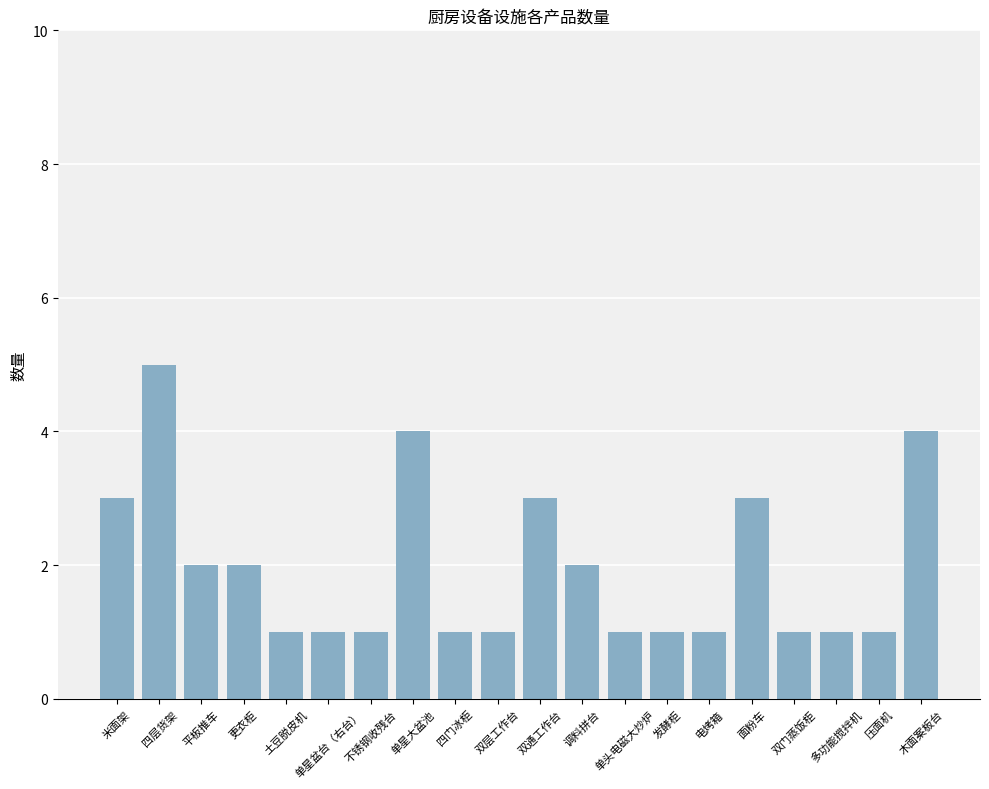

What is the difference between the second highest and minimum values?

3